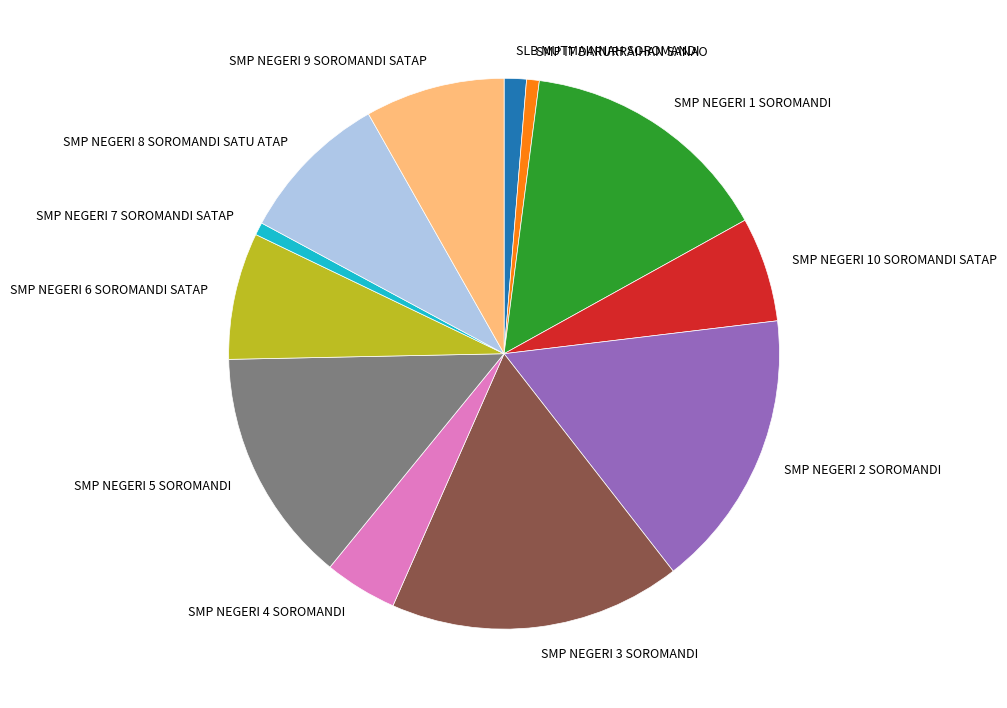

Does SMP NEGERI 2 SOROMANDI represent more than half of the total?

No